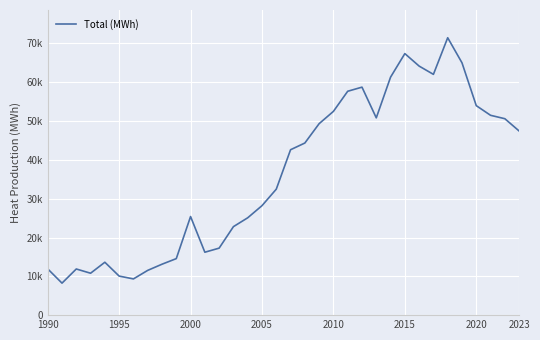

Does the chart display data point markers on the line(s)?

No